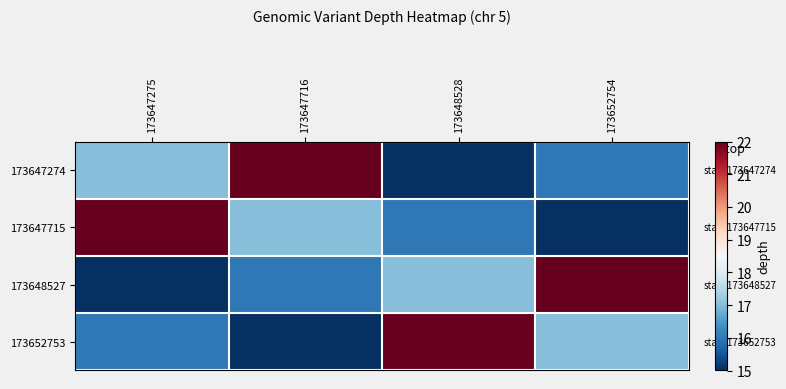

What is the spread (max minus min) of values at 173647716?

7